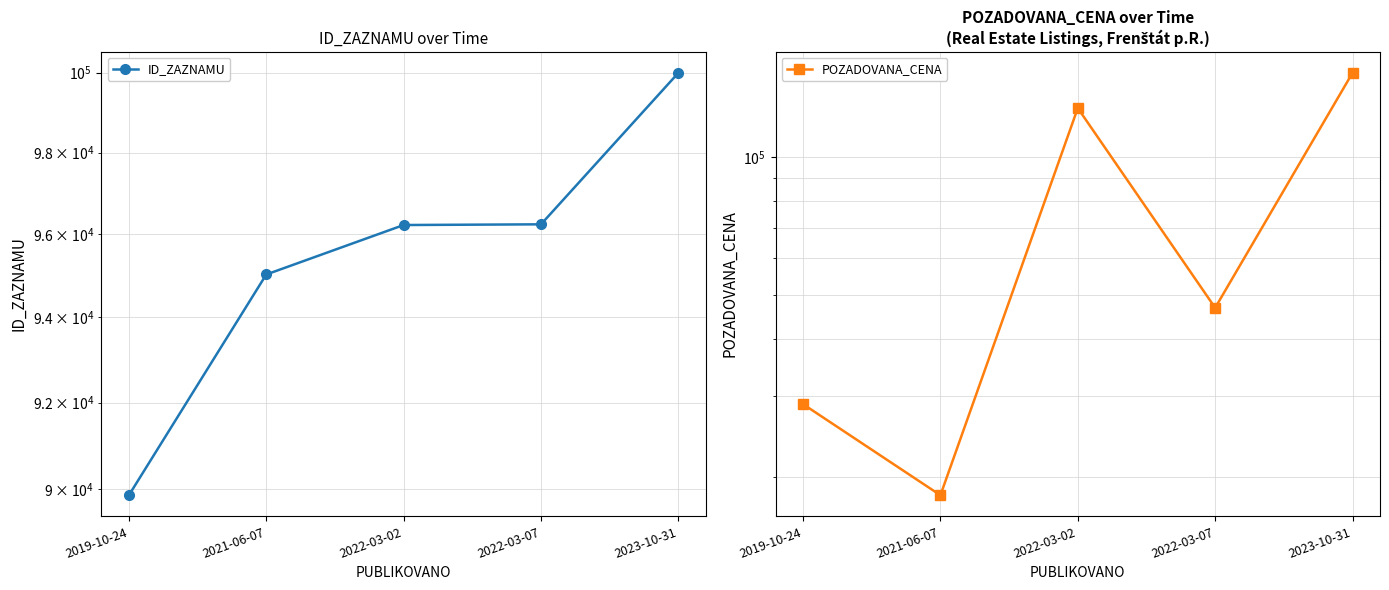

Reading right to left, list all the values displayed in this chart.

ID_ZAZNAMU: 99996	96239	96222	95026	89868
POZADOVANA_CENA: 152900	46800	128000	18200	28800